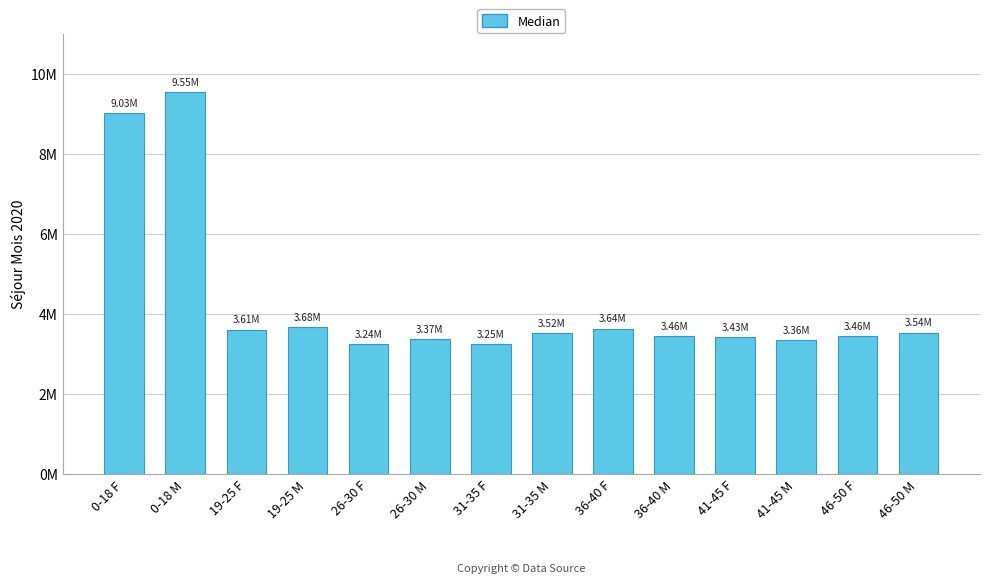

What is the sum of the values at 41-45 M and 26-30 M?

6727236.6